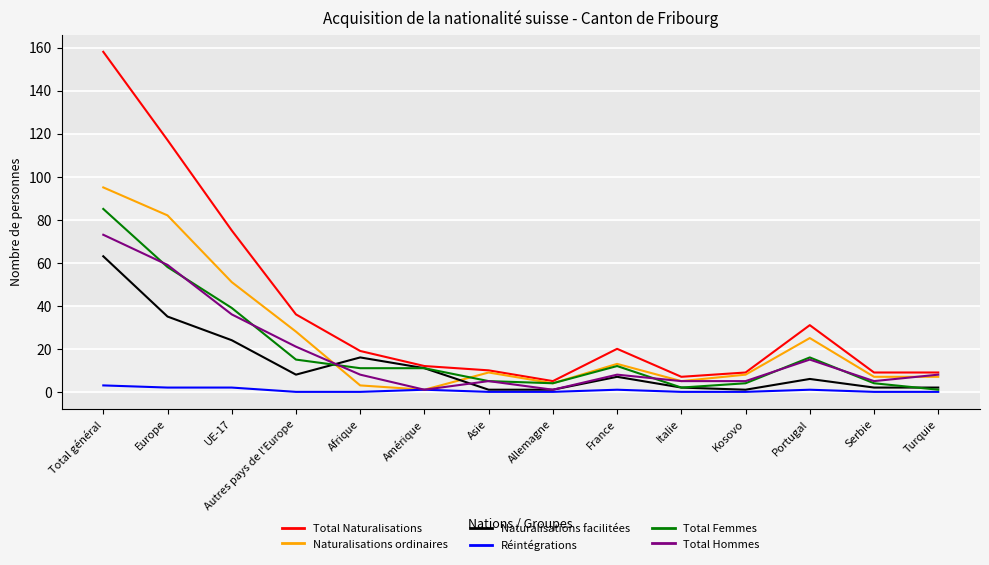

Rank the series at Afrique from highest to lowest value.

Total Naturalisations, Naturalisations facilitées, Total Femmes, Total Hommes, Naturalisations ordinaires, Réintégrations